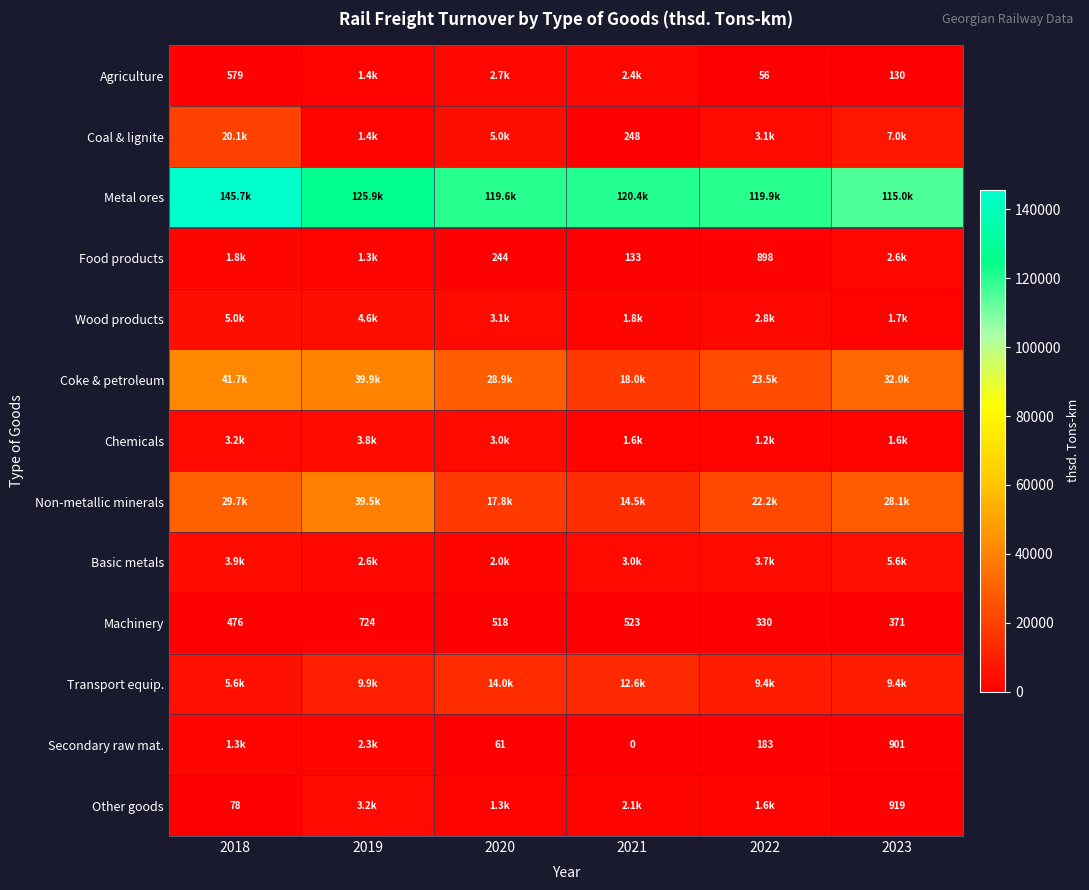

Between 2023 and 2022, which is larger?

2023